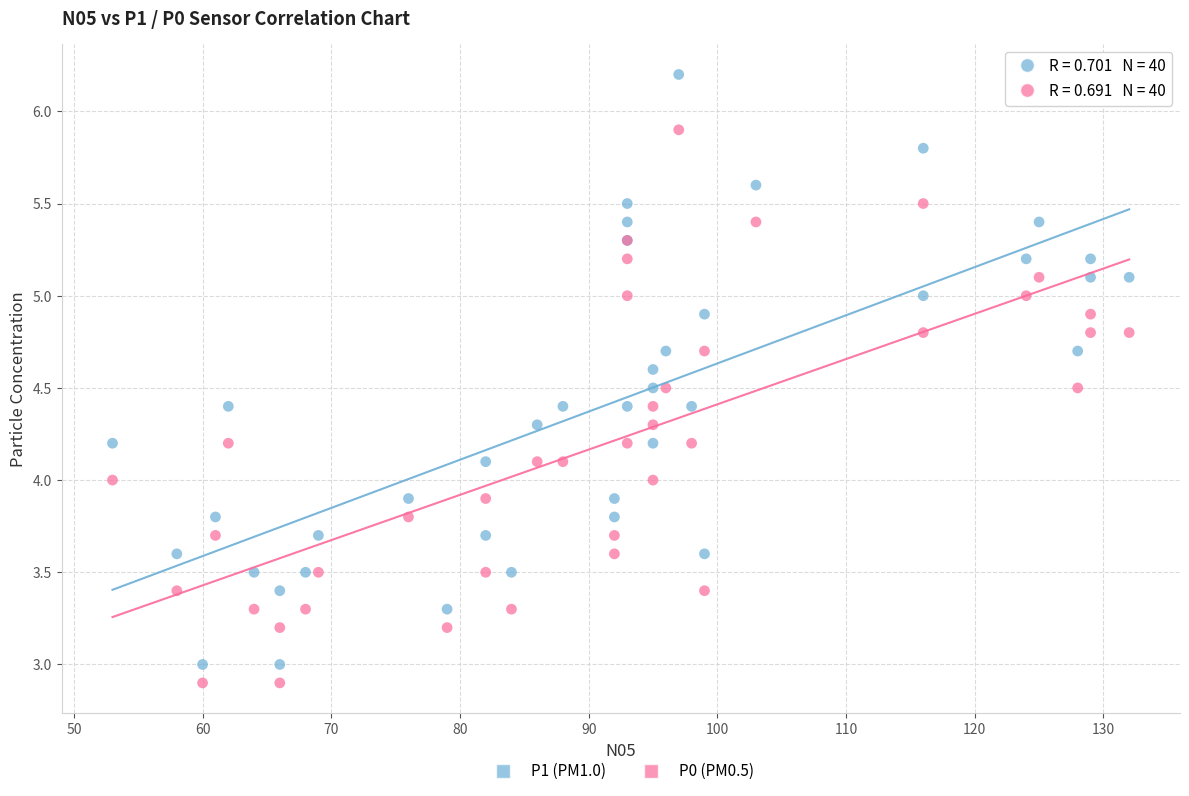

Which series reaches the maximum Y coordinate?

P1 (PM1.0)